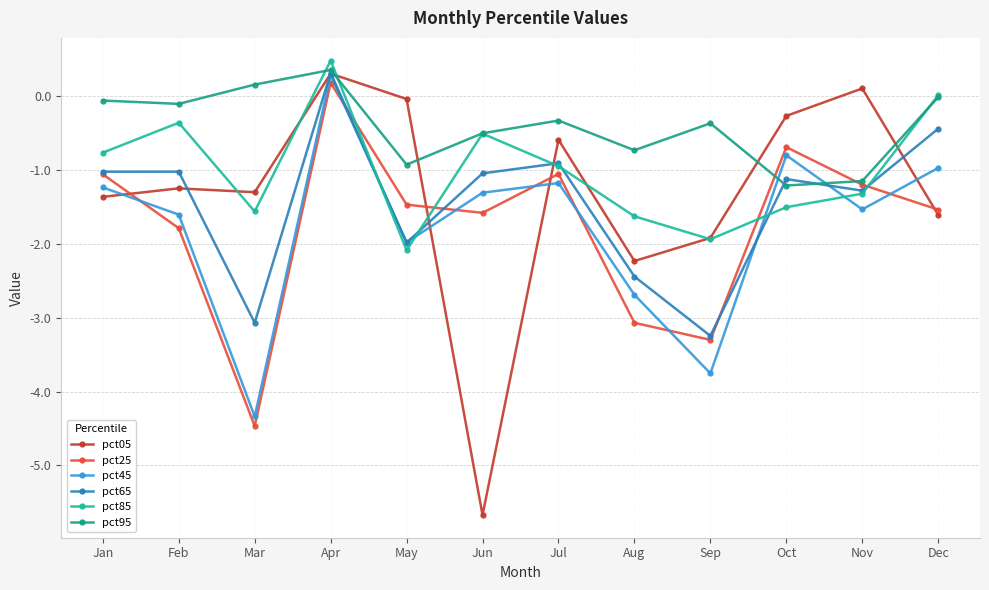

Rank the series by their maximum value, from lowest to highest.

pct25, pct45, pct05, pct65, pct95, pct85